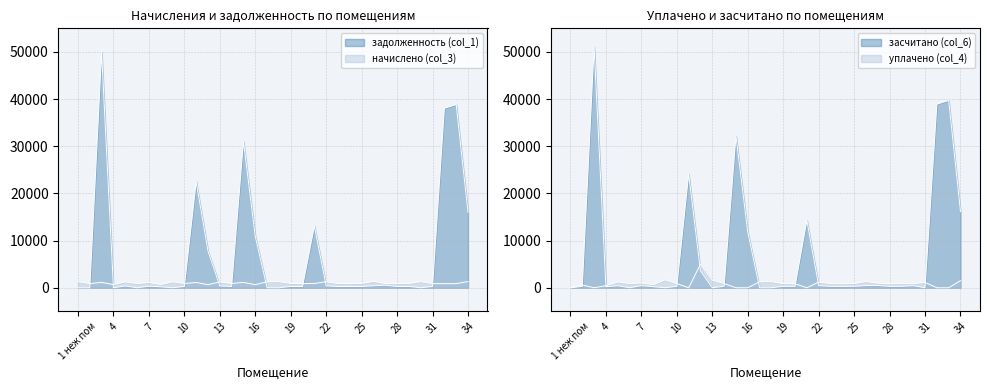

Where do уплачено (col_4) and засчитано (col_6) first cross each other?

2 and 3